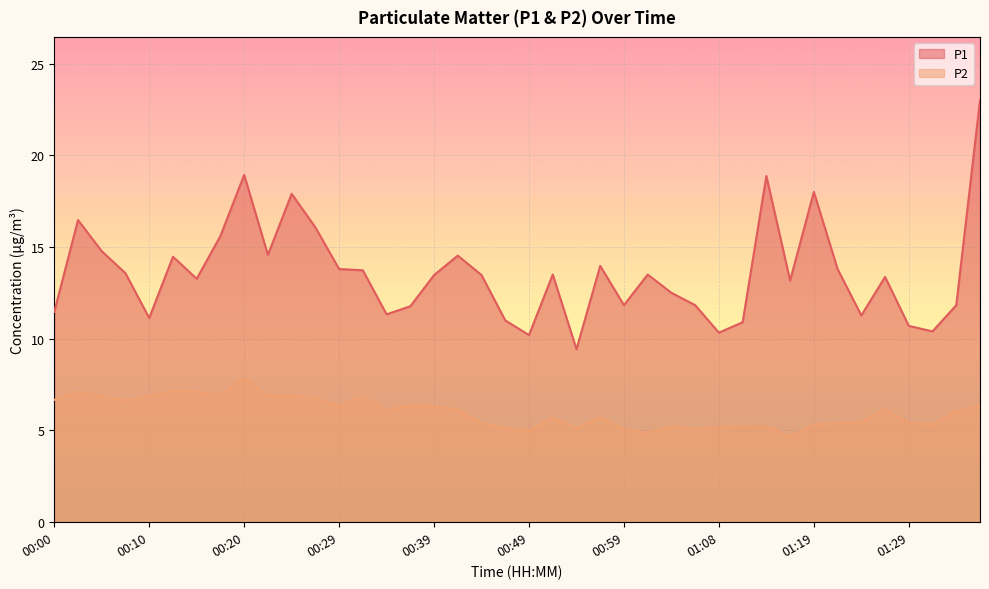

Reading left to right, list all the values displayed in this chart.

P1: 11.5	16.5	14.8	13.6	11.1	14.5	13.3	15.6	18.9	14.6	17.9	16.1	13.8	13.7	11.3	11.8	13.5	14.5	13.5	11.0	10.2	13.5	9.4	14.0	11.8	13.5	12.5	11.8	10.3	10.9	18.9	13.2	18.0	13.8	11.3	13.4	10.7	10.4	11.8	23.0
P2: 6.7	7.1	6.9	6.6	6.9	7.2	7.1	6.9	7.8	6.9	6.9	6.8	6.3	6.9	6.1	6.4	6.3	6.1	5.4	5.1	5.0	5.7	5.1	5.7	5.1	4.9	5.2	5.1	5.2	5.2	5.2	4.7	5.3	5.4	5.5	6.2	5.4	5.3	6.1	6.3